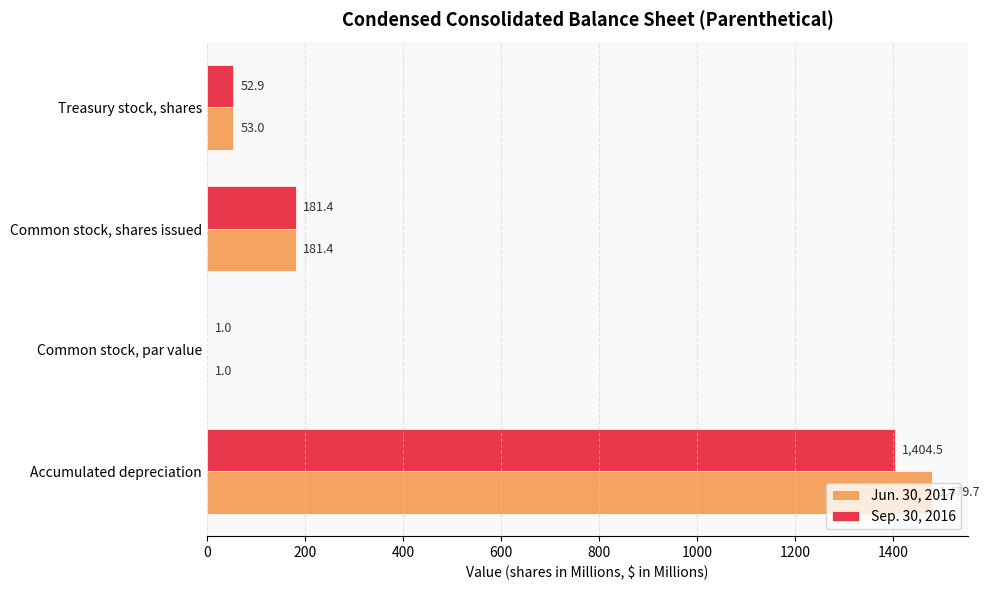

What is the sum of the Jun. 30, 2017 values at Common stock, shares issued and Common stock, par value?

182.4